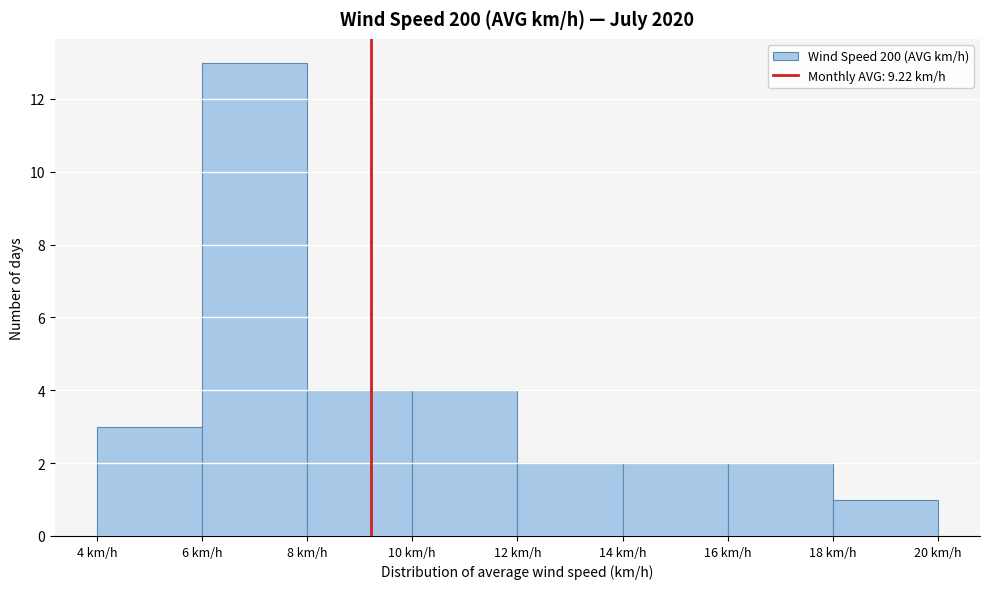

Reading left to right, list every bar in this chart as the range it spans on the x-axis followed by its height. The values are not printed on the chart, so give them approximately, as read against the axis.

4 to 6: 3
6 to 8: 13
8 to 10: 4
10 to 12: 4
12 to 14: 2
14 to 16: 2
16 to 18: 2
18 to 20: 1